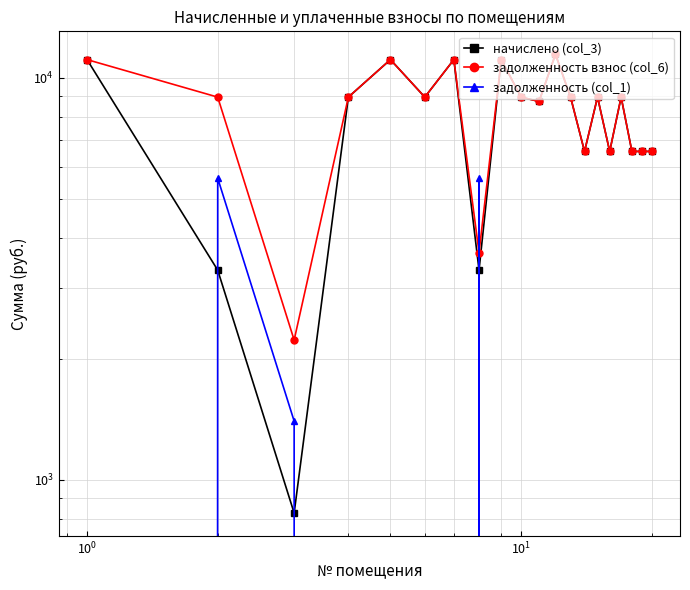

True or false: задолженность (col_1) has a value of -3327.7 at $\mathdefault{10^{-2}}$.

False